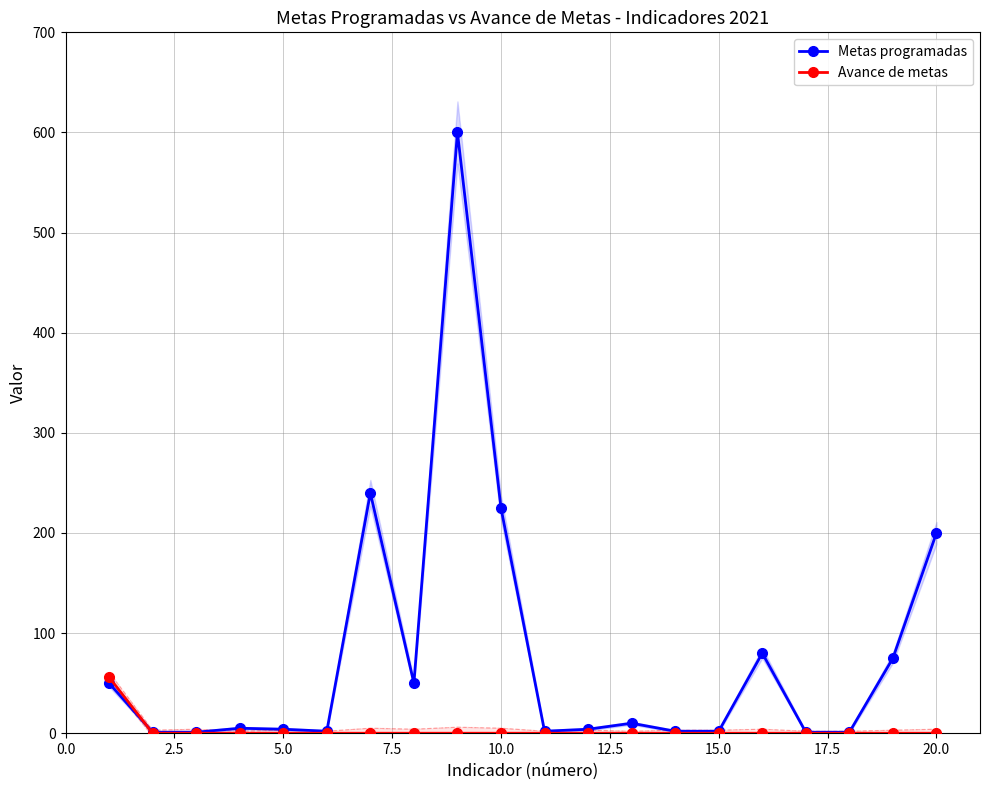

What is the highest value of the Metas programadas series?

600